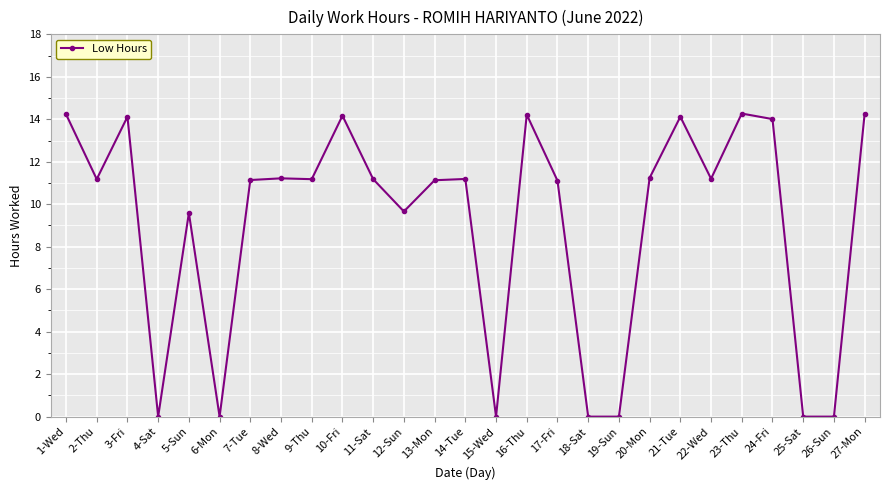

True or false: the data shows 6.2 at 17-Fri.

False